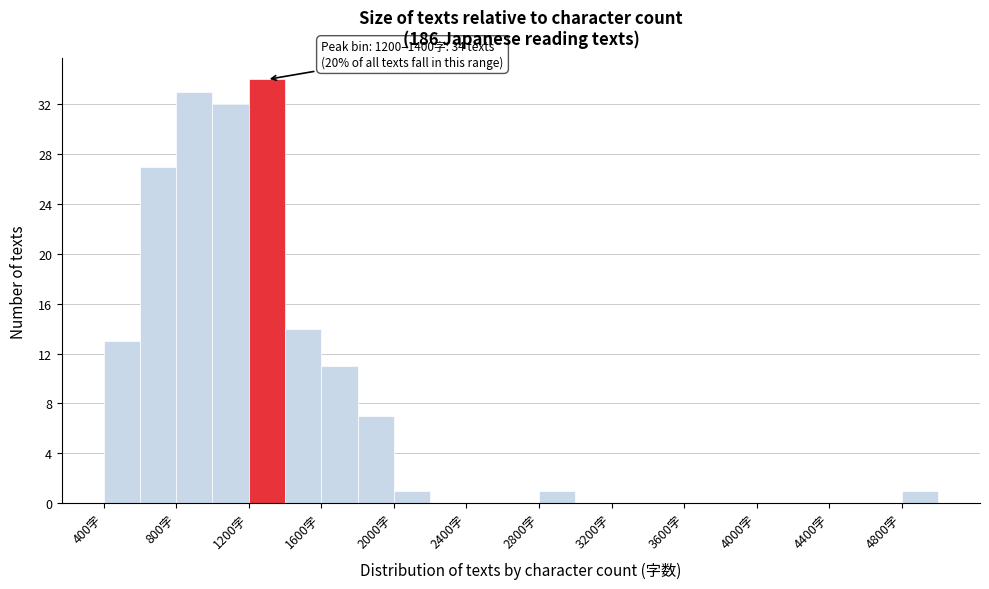

Over which range of the x-axis is the bar tallest?

1200 to 1400